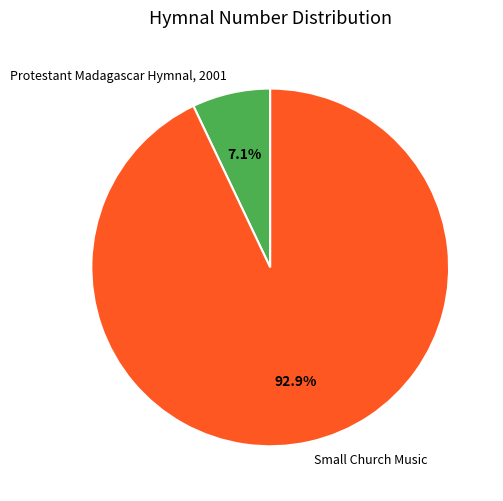

How many segments does this pie chart have?

2